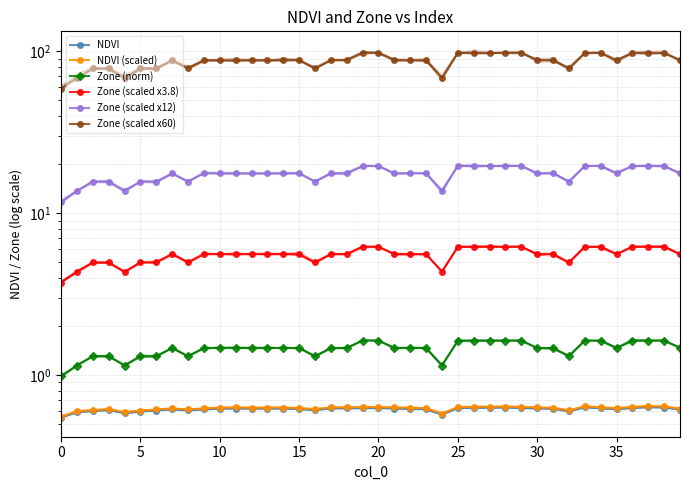

What is the label of the 18th point from the left?

17